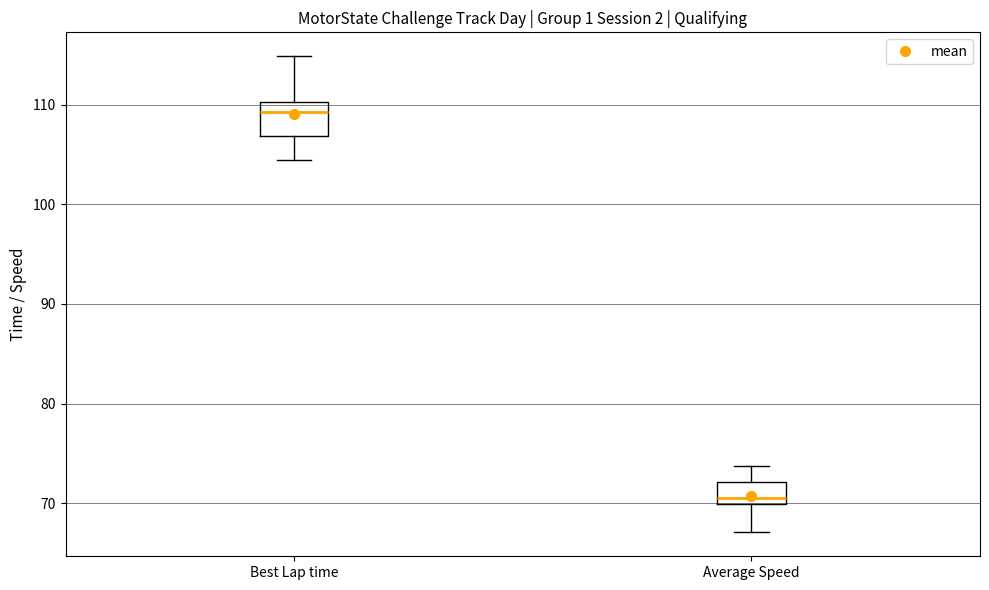

Which box has the highest median line?

Best Lap time